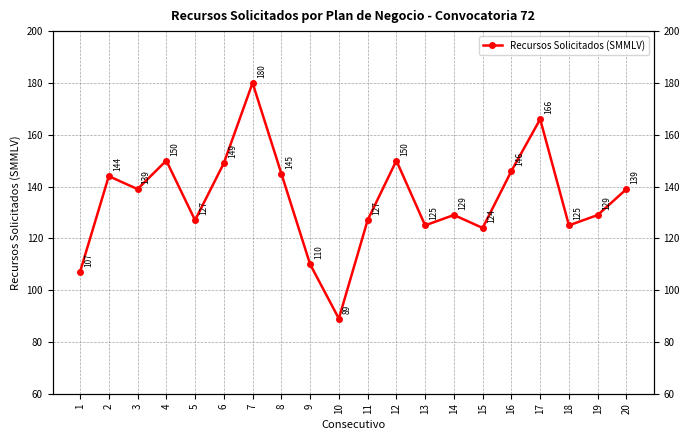

Reading left to right, list all the values displayed in this chart.

107	144	139	150	127	149	180	145	110	89	127	150	125	129	124	146	166	125	129	139